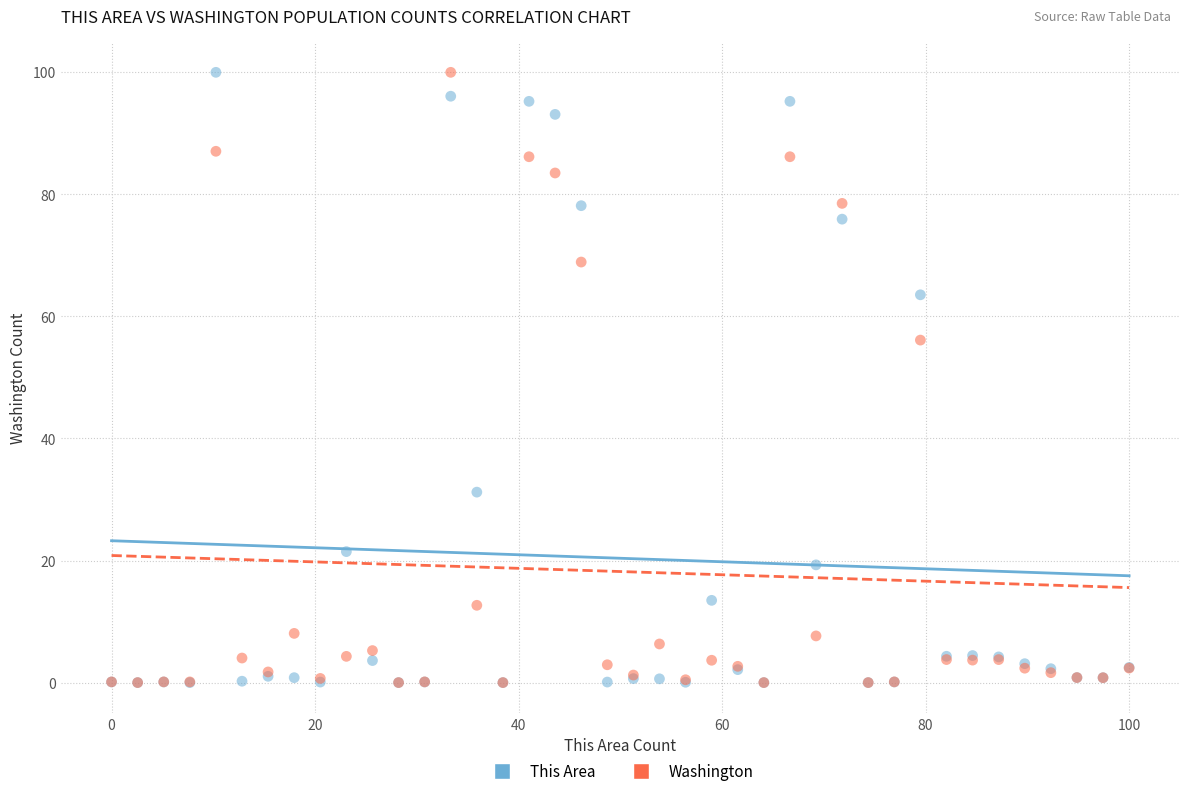

In the Washington series, what Y value is closest to 50?

56.1